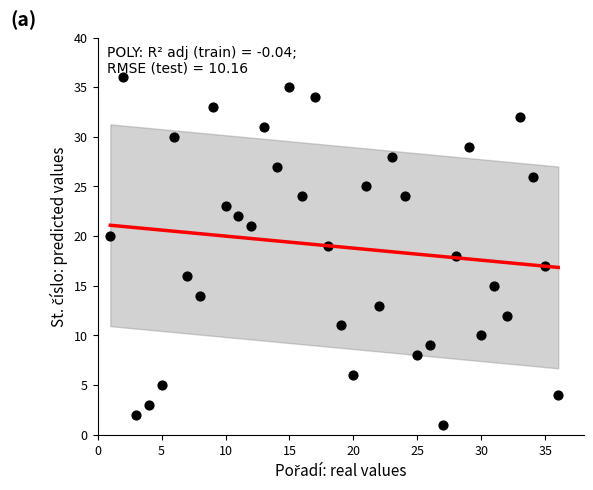

What is the range of Y values (max minus min)?

35